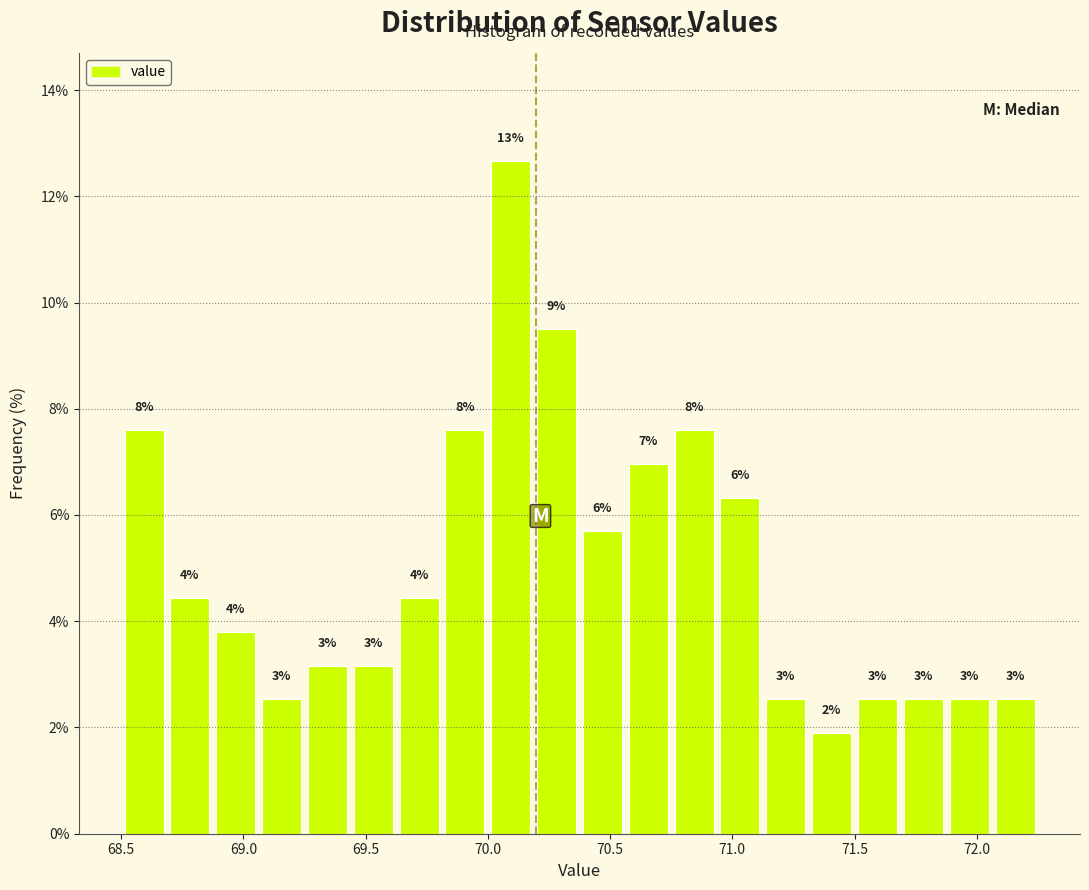

Around what value on the x-axis is the tallest bar? Give the approximate position of its centre, as read against the axis.

70.10